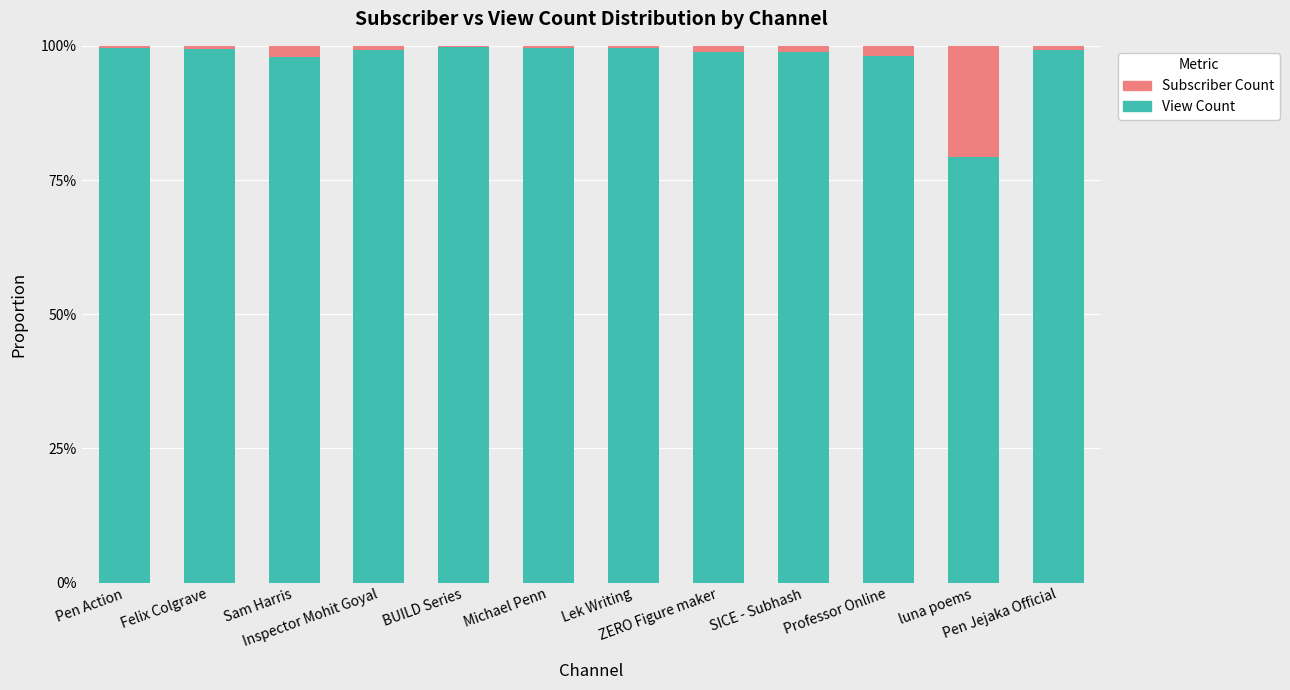

What are all the series names shown in the legend?

Subscriber Count, View Count